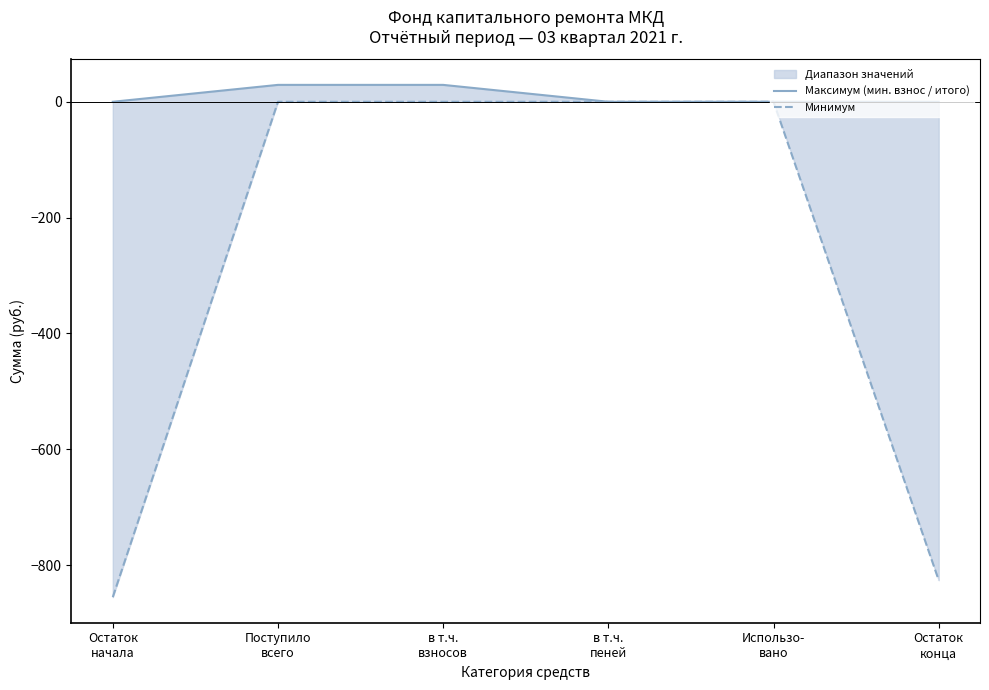

At в т.ч.
пеней, list the series in order from smallest to largest.

Максимум (мин. взнос / итого), Минимум